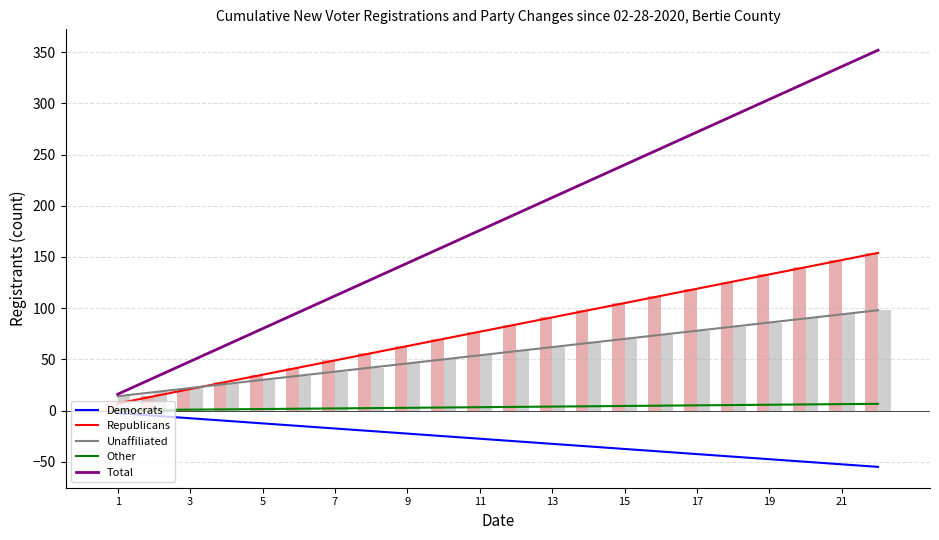

Which series has the largest total across all categories?

Total